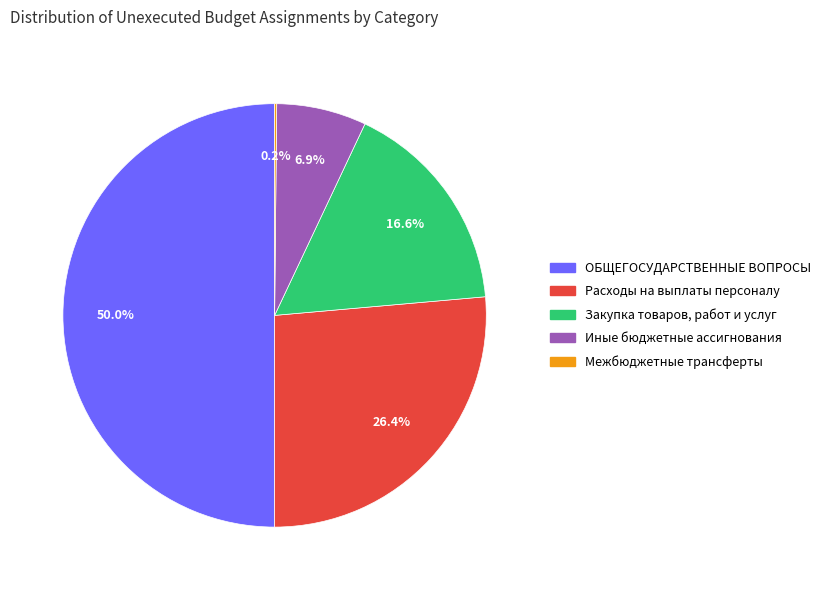

Approximately how many times larger is the value at ОБЩЕГОСУДАРСТВЕННЫЕ ВОПРОСЫ compared to Закупка товаров, работ и услуг?

3.0